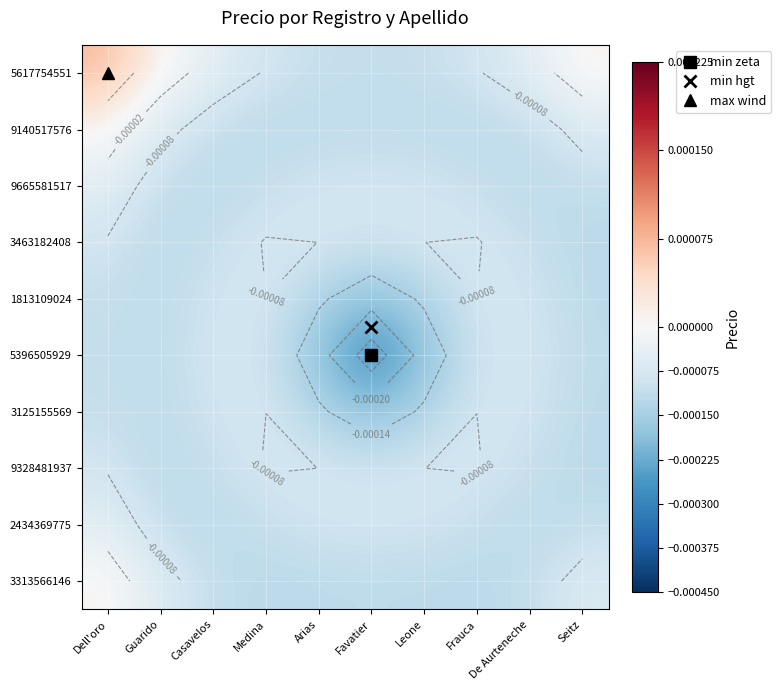

The 3125155569 series shows -0.0 at Casavelos. True or false?

False